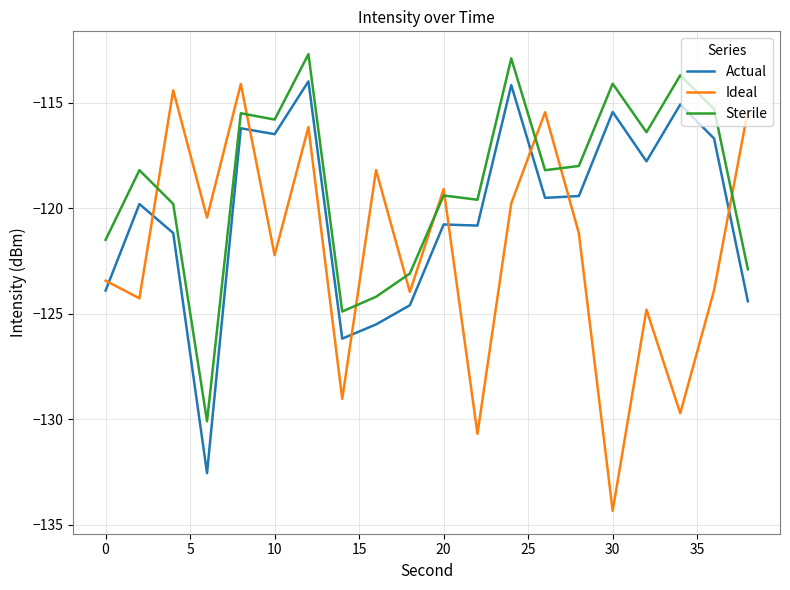

How many intersections are there between Ideal and Sterile?

9